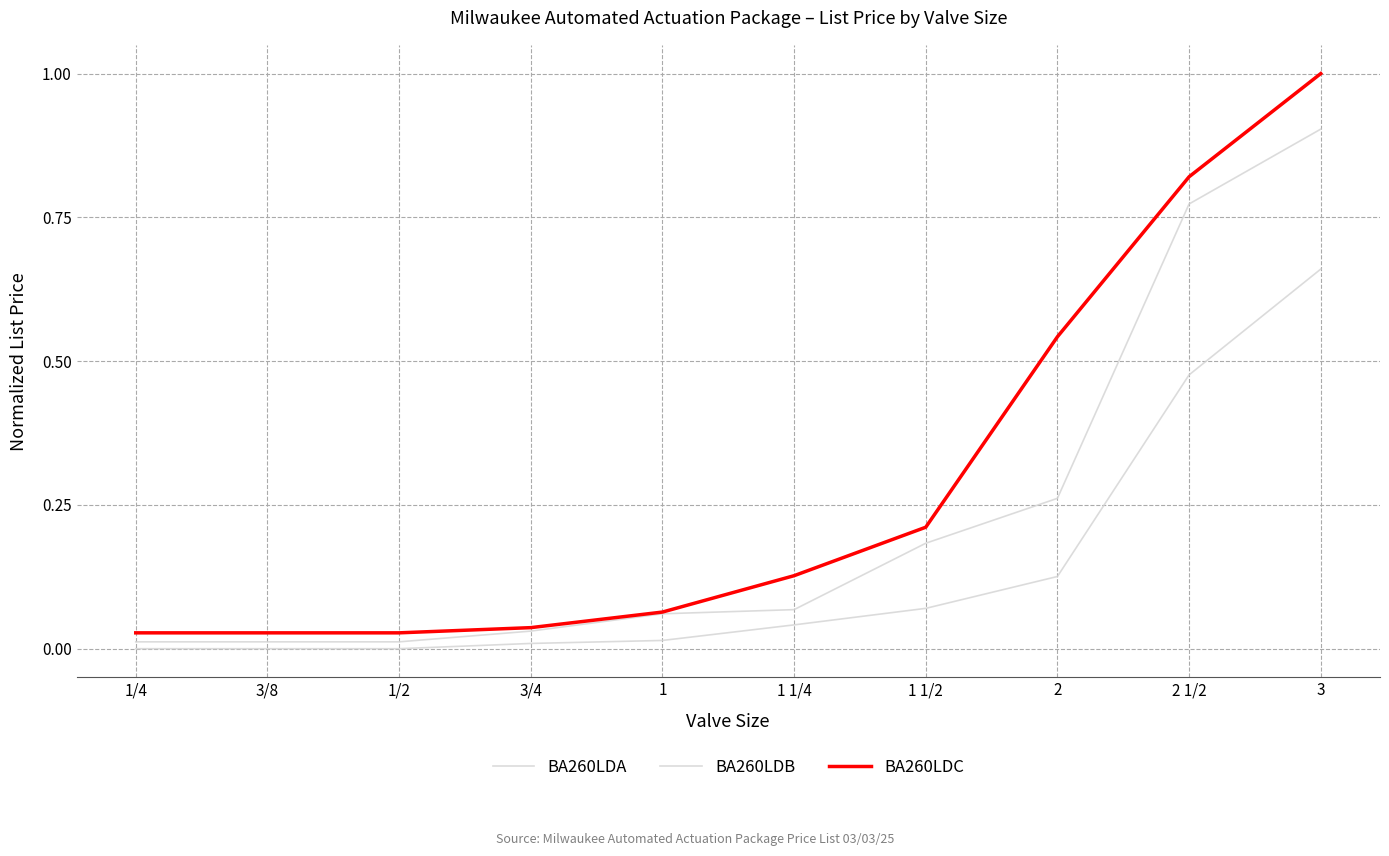

How many lines are shown in the chart?

3